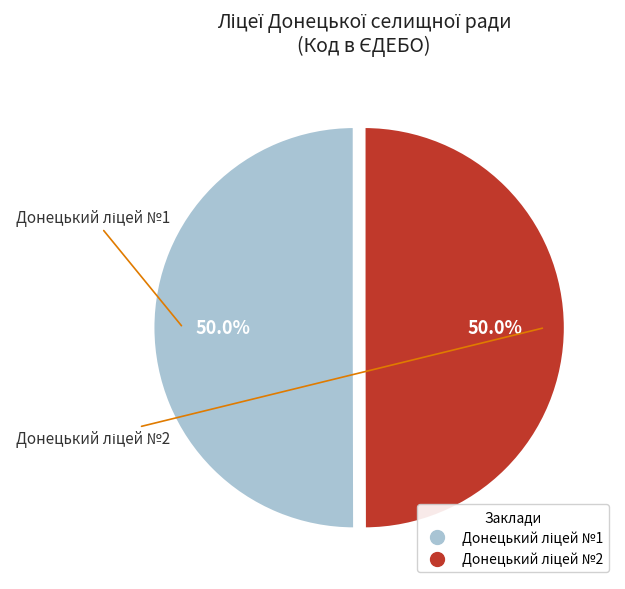

Approximately how many times larger is the value at Донецький ліцей №2 compared to Донецький ліцей №1?

1.0